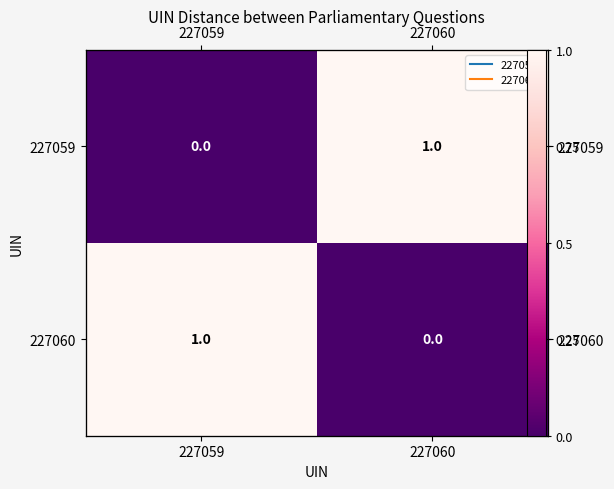

True or false: 227059 has a value of 1 at 227060.

False